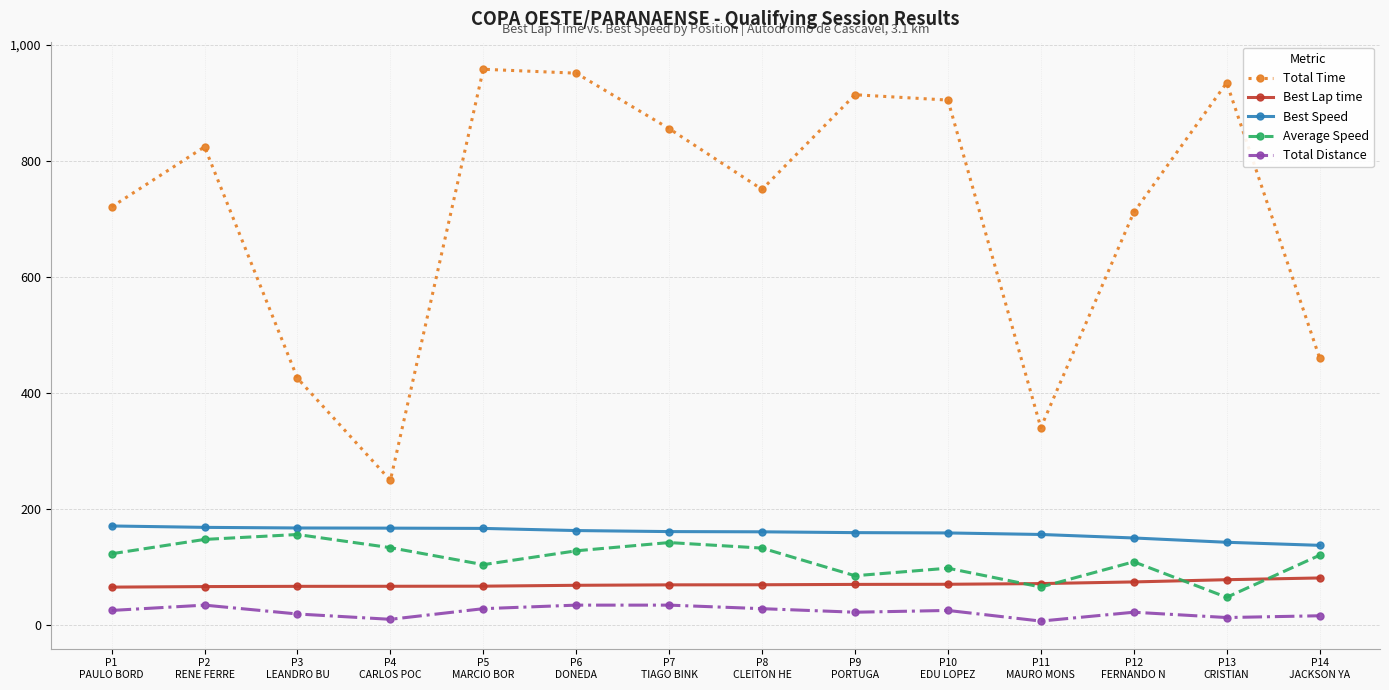

True or false: Total Time has more than 1 interior local peaks.

True